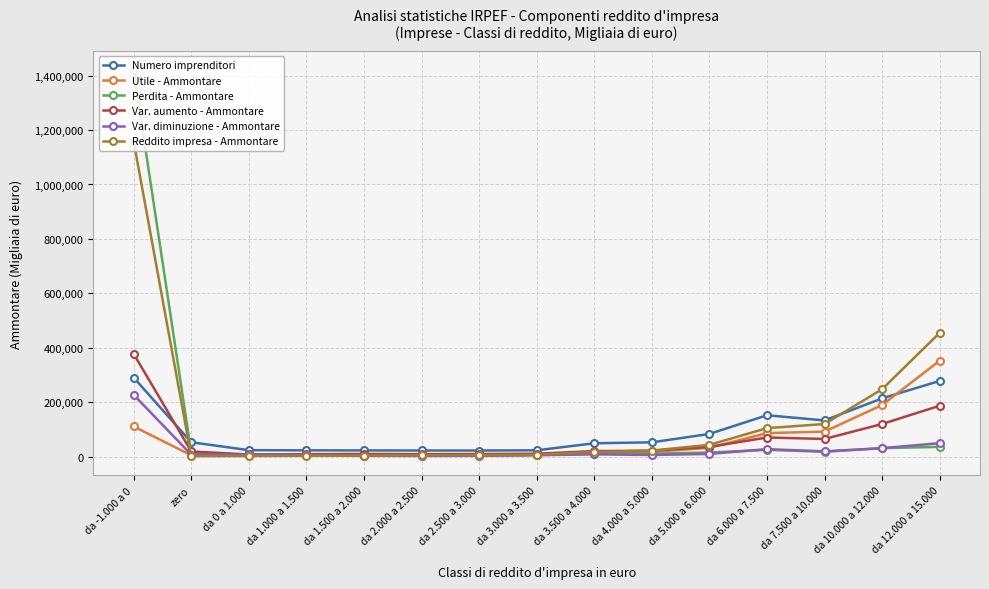

What is the maximum value shown in the chart?

1419794